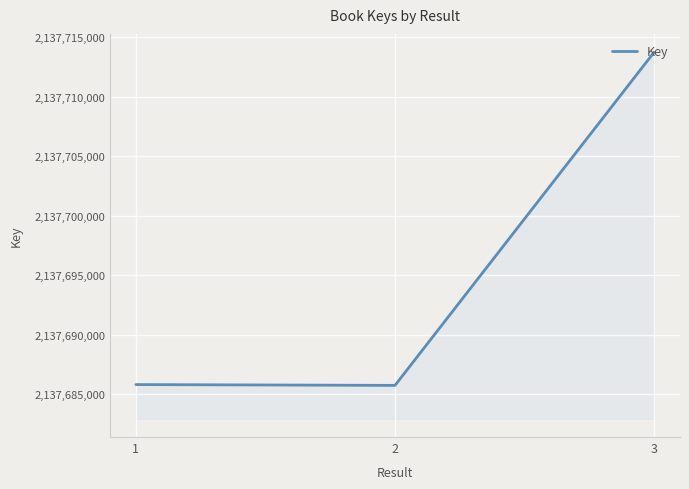

True or false: the data shows 2137685800 at 1.

True